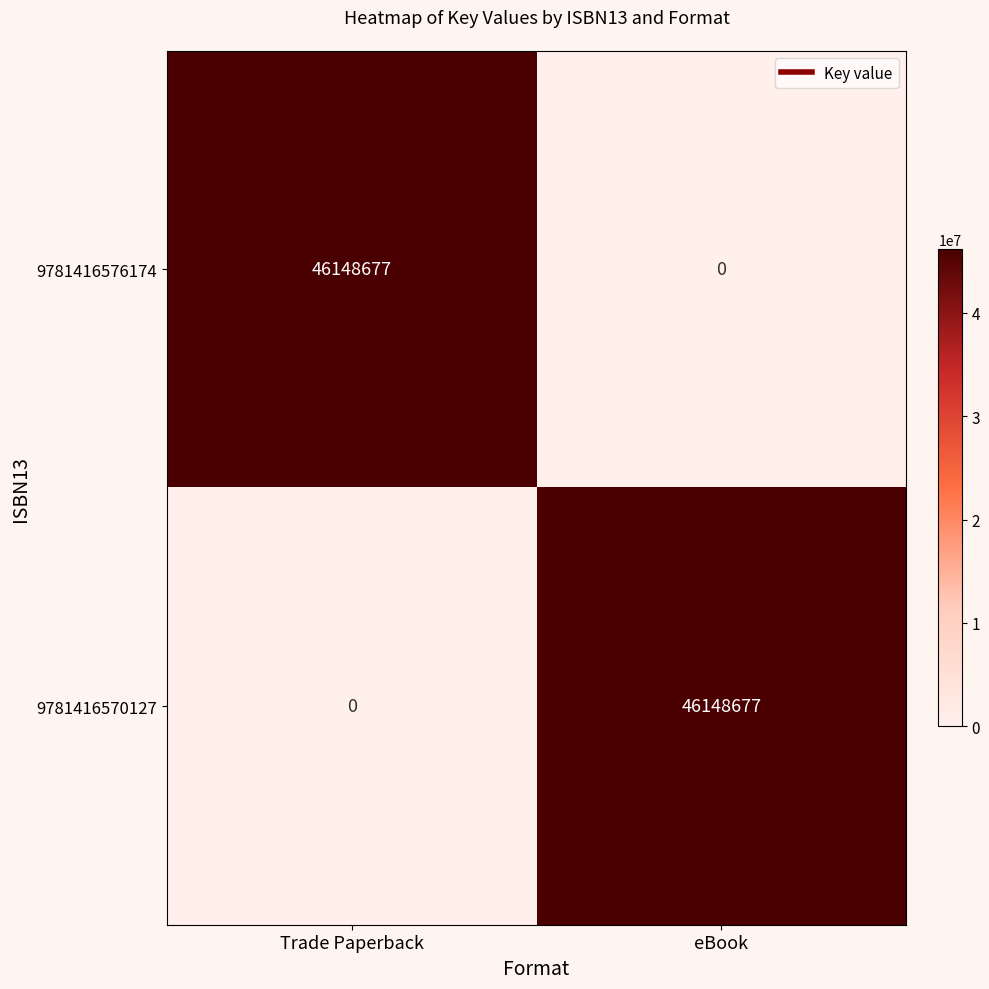

True or false: 9781416570127 has a value of 46148677 at eBook.

True